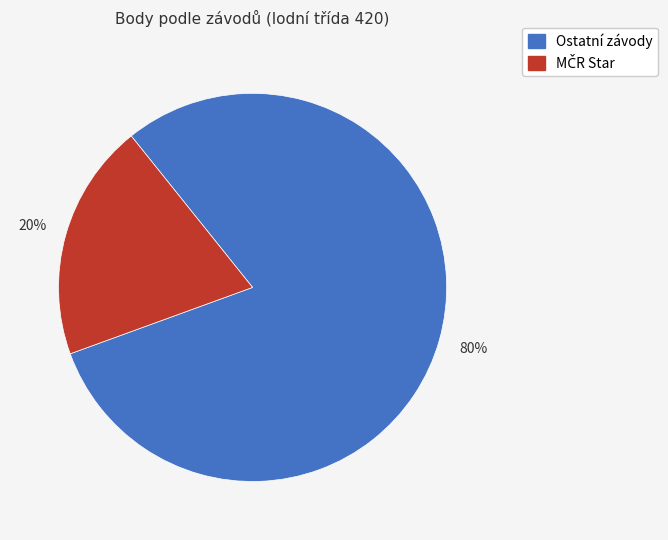

Is there a majority slice in this chart?

Yes